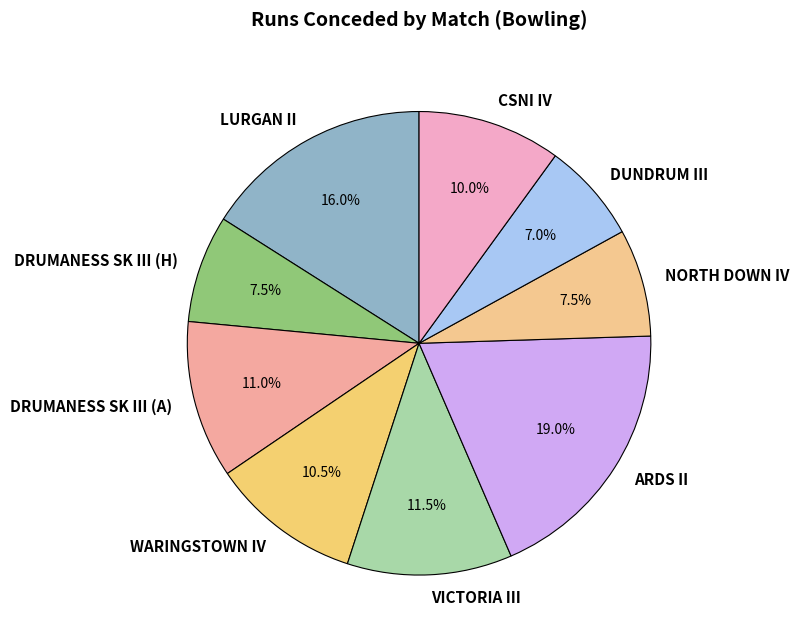

Between LURGAN II and WARINGSTOWN IV, which is larger?

LURGAN II